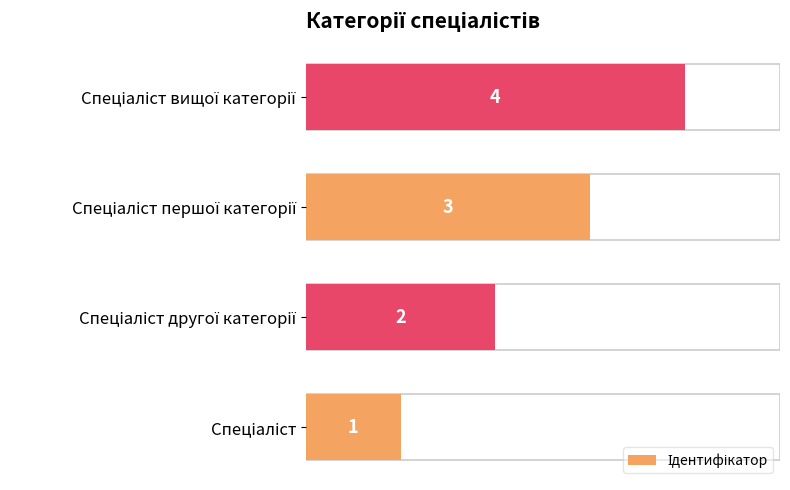

What is the difference between the maximum and second lowest values?

2